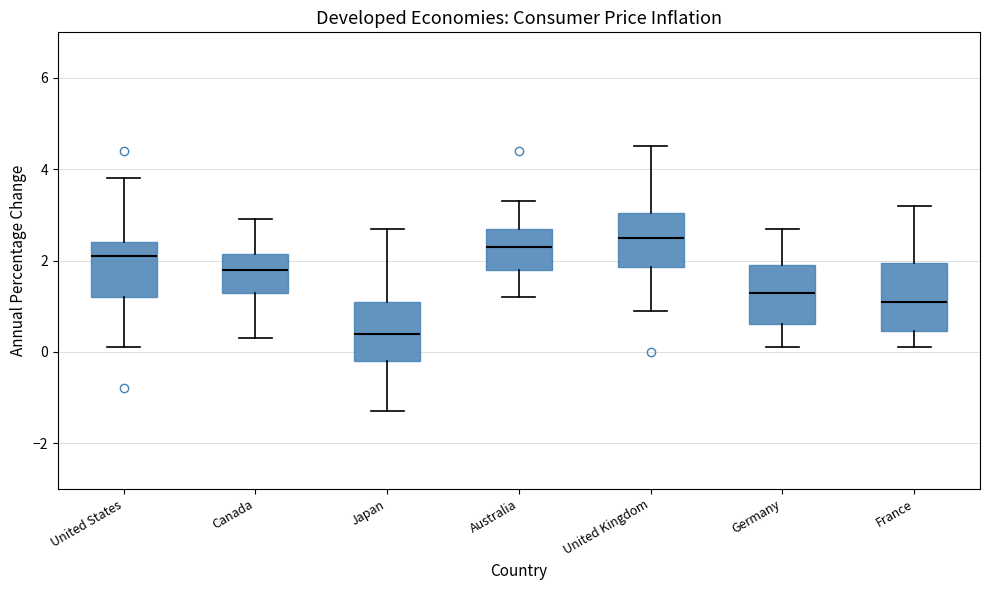

Reading left to right, transcribe this box plot: for each box, give where its median line is, the range the box spans, and where its two whiskers end, as read against the y-axis. The values are not printed on the chart, so give them approximately, as read against the axis.

United States: median 2.2, box 1.2 to 2.4, whiskers 0.2 to 3.8
Canada: median 1.8, box 1.4 to 2.2, whiskers 0.4 to 3.0
Japan: median 0.4, box -0.2 to 1.2, whiskers -1.2 to 2.8
Australia: median 2.4, box 1.8 to 2.8, whiskers 1.2 to 3.4
United Kingdom: median 2.6, box 1.8 to 3.0, whiskers 1.0 to 4.6
Germany: median 1.4, box 0.6 to 2.0, whiskers 0.2 to 2.8
France: median 1.2, box 0.4 to 2.0, whiskers 0.2 to 3.2